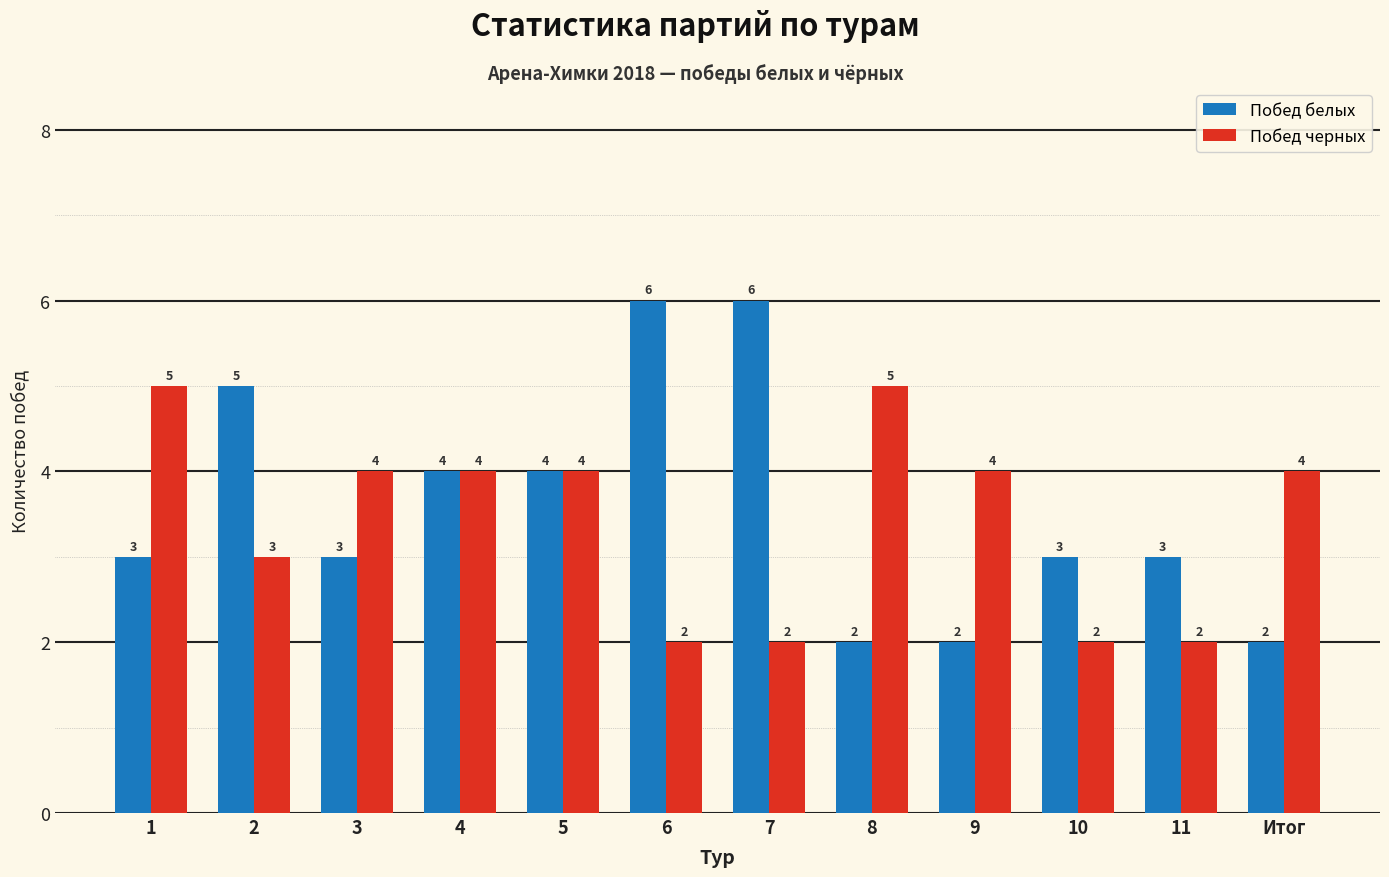

What position from the left is 2?

2